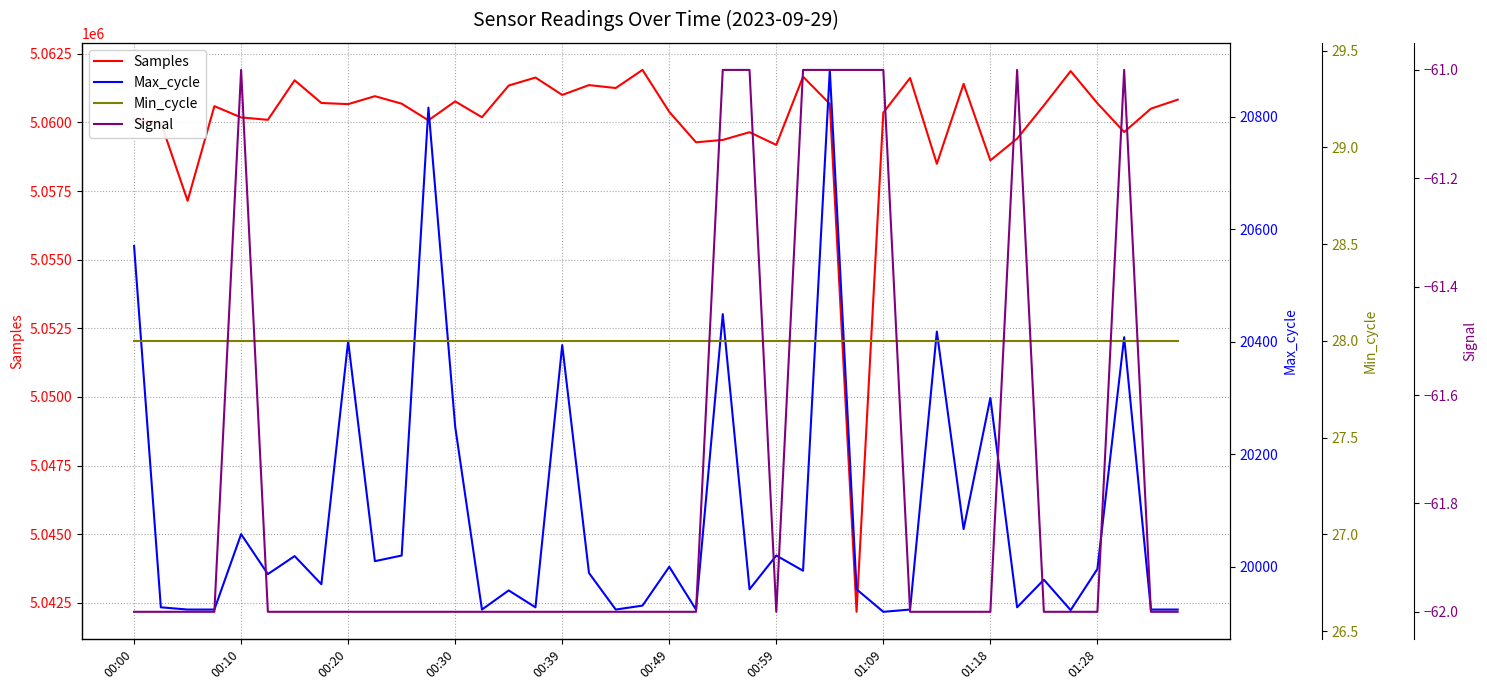

At which category does the chart reach its minimum across all series?

00:00